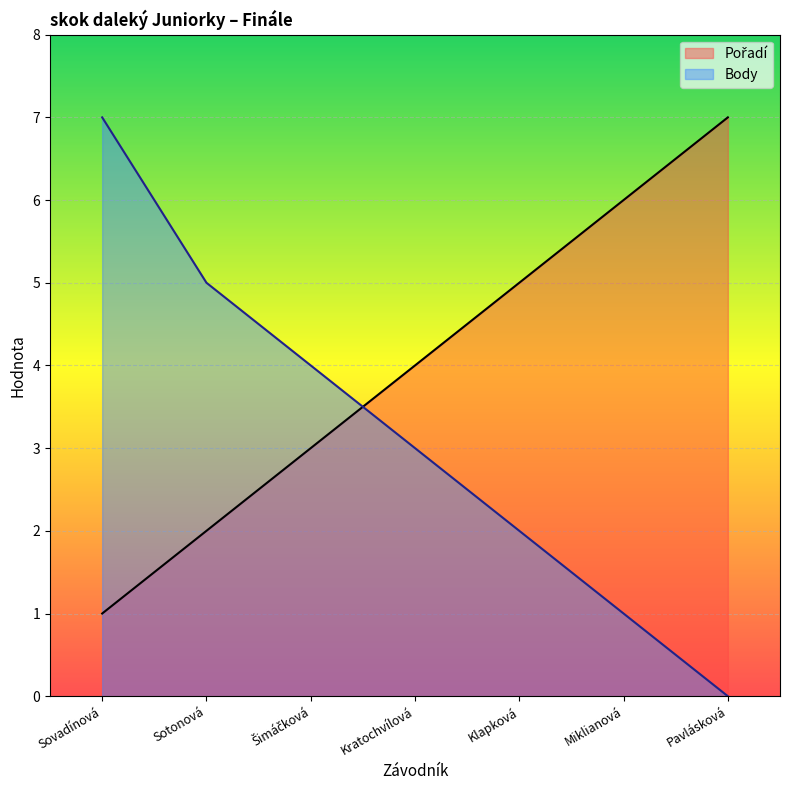

What value does the Pořadí series have at Klapková?

5